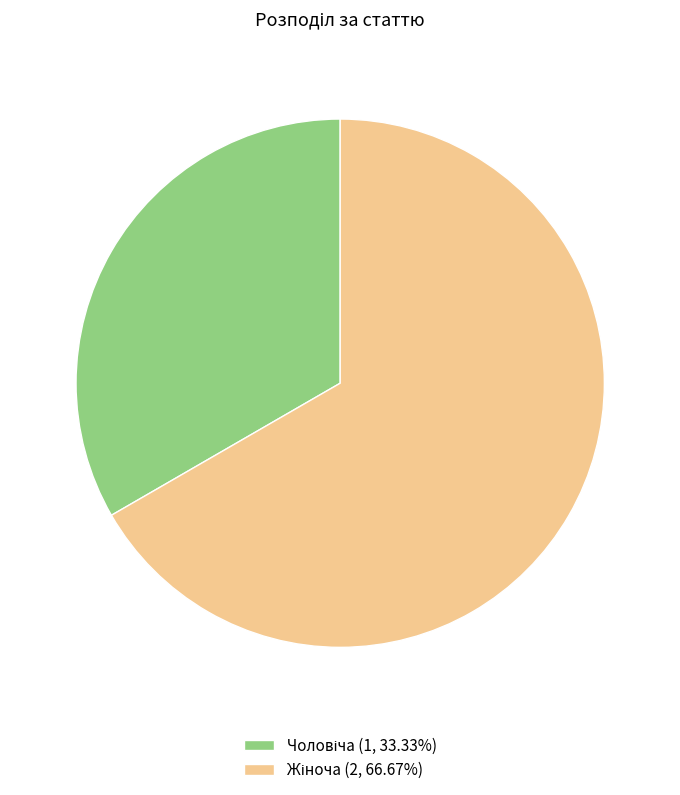

Is there any slice that represents more than half of the pie?

Yes